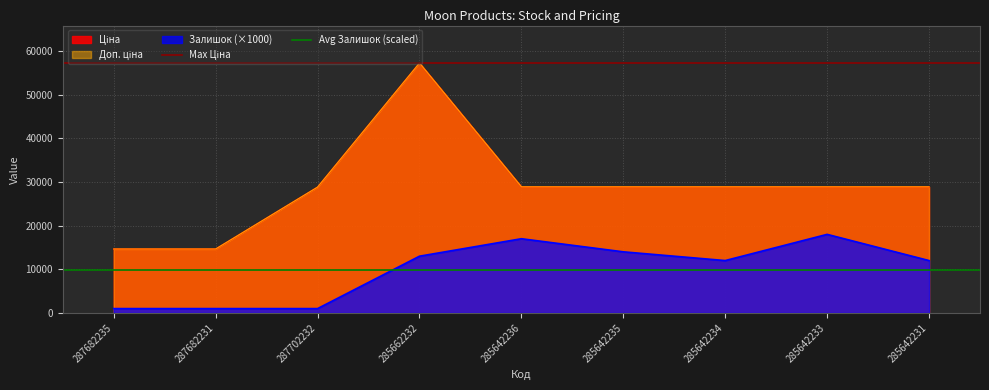

What is the value of the Avg Залишок (scaled) point at the 1st from the left?

9888.9